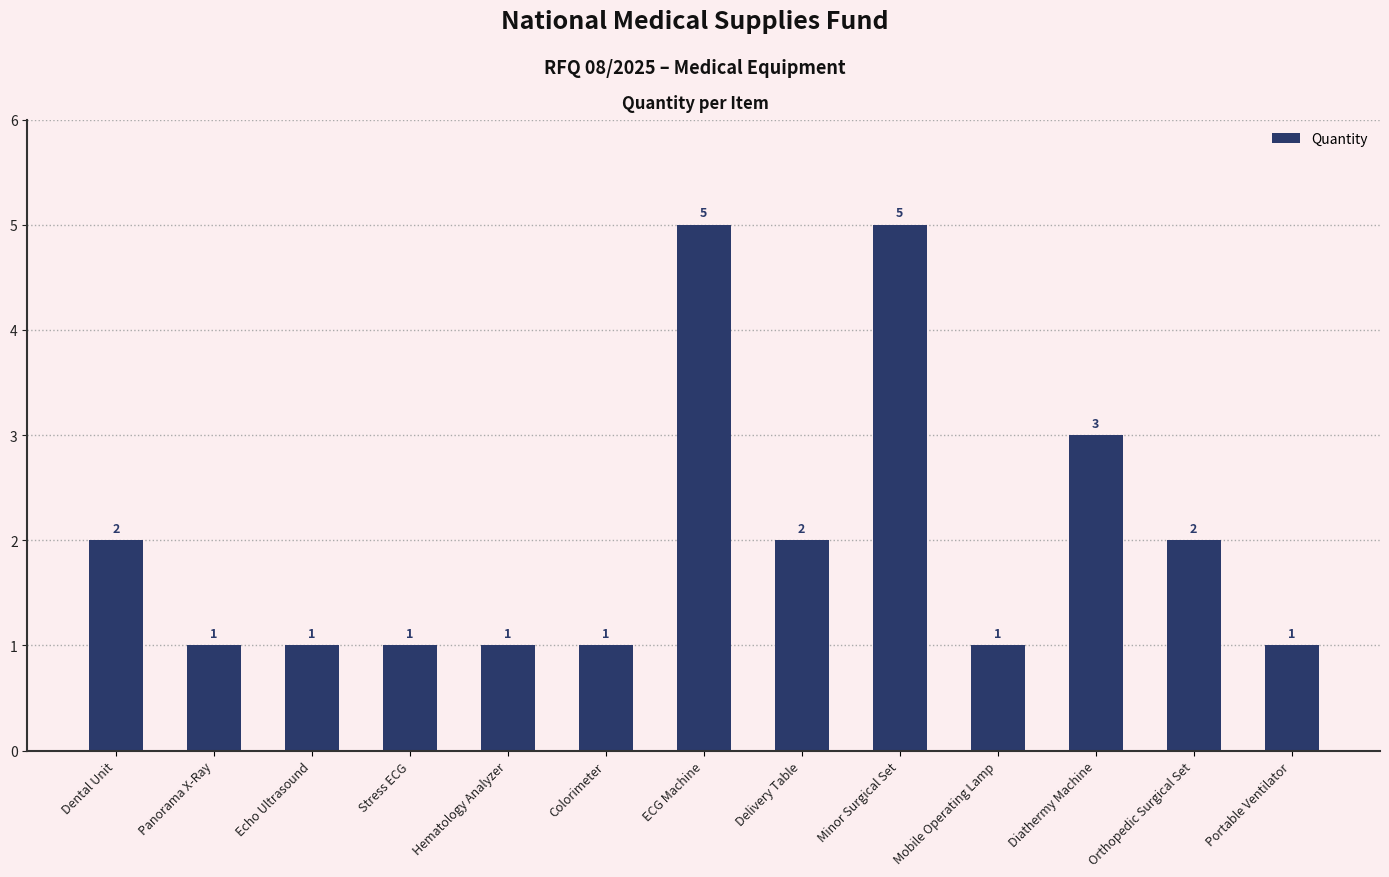

Between Portable Ventilator and Minor Surgical Set, which is larger?

Minor Surgical Set